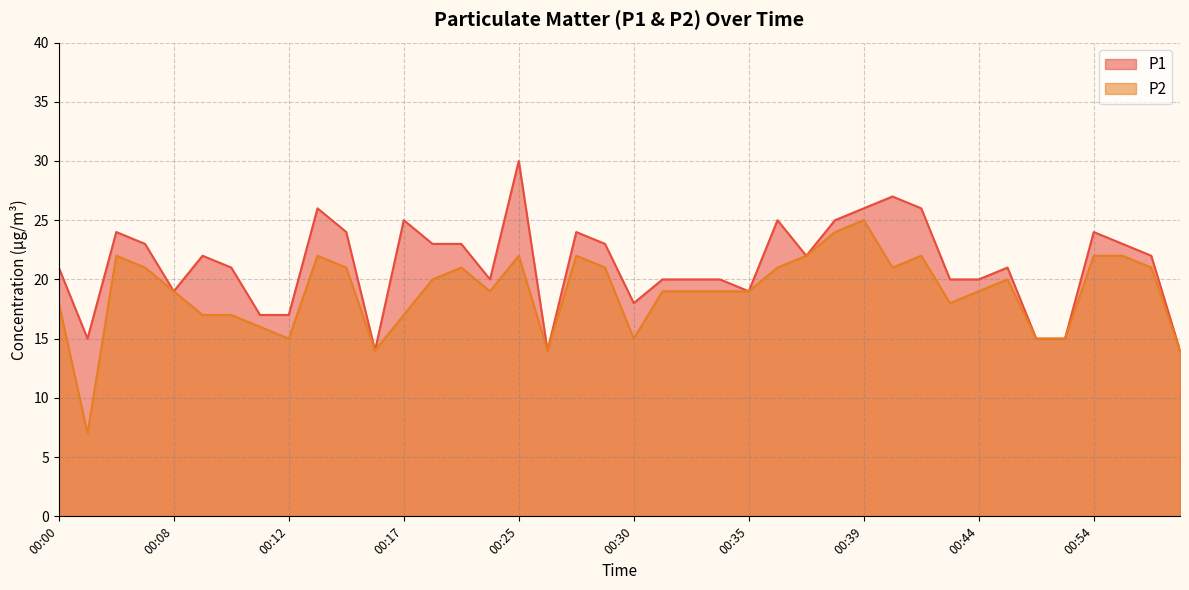

The value of P2 at 00:35 is 19. True or false?

True